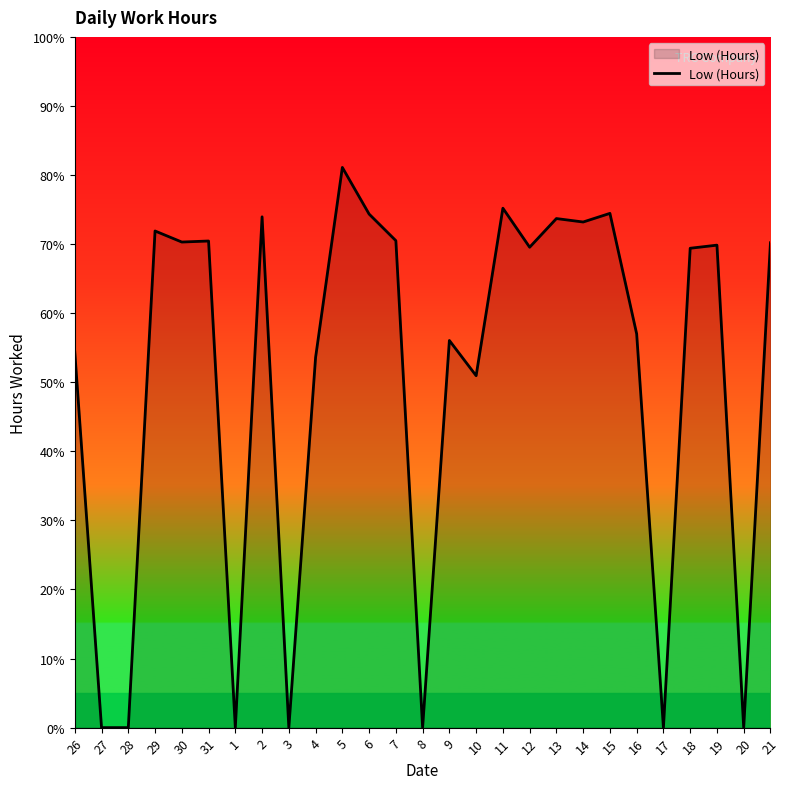

What is the difference between the maximum and minimum values?

81.1